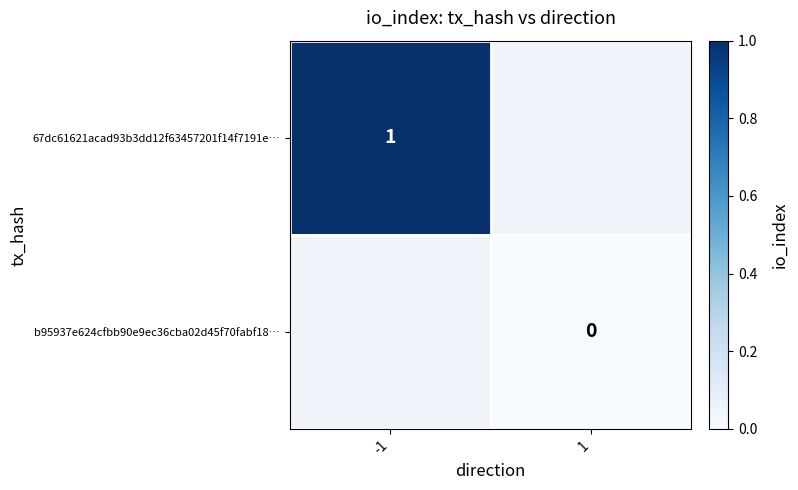

The value of 67dc61621acad93b3dd12f63457201f14f7191e… at -1 is 0.4. True or false?

False